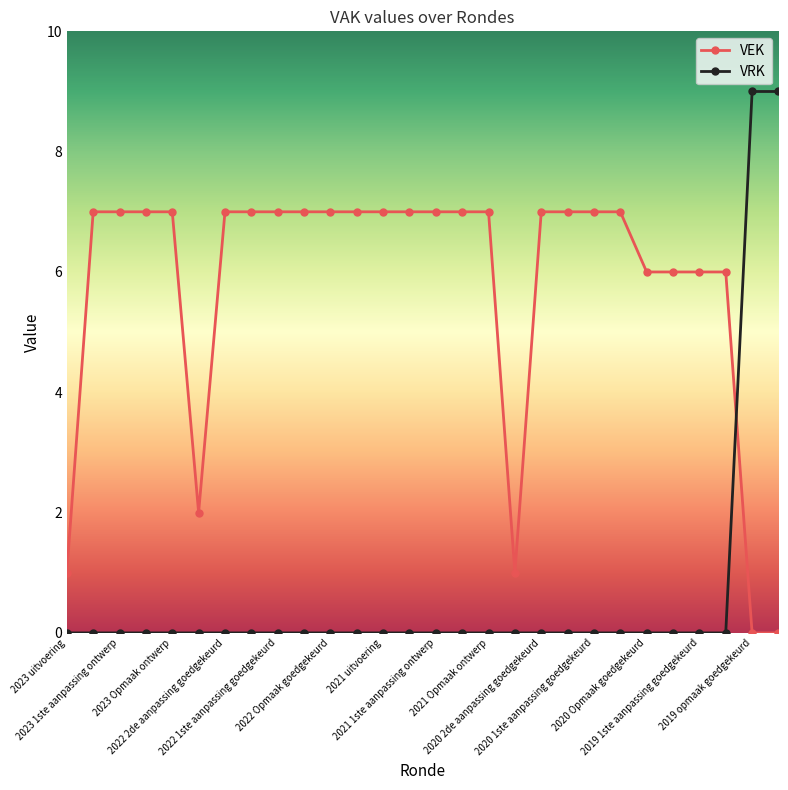

Which series has the widest spread of values?

VRK